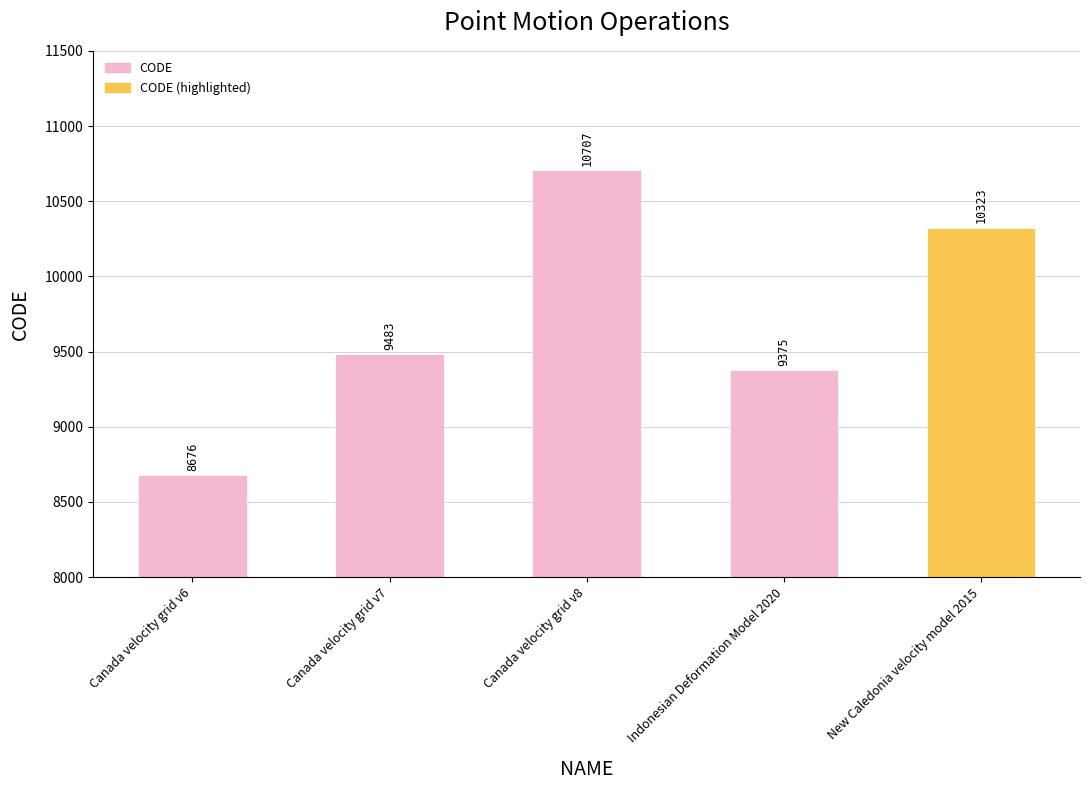

How many bars are there in total?

5